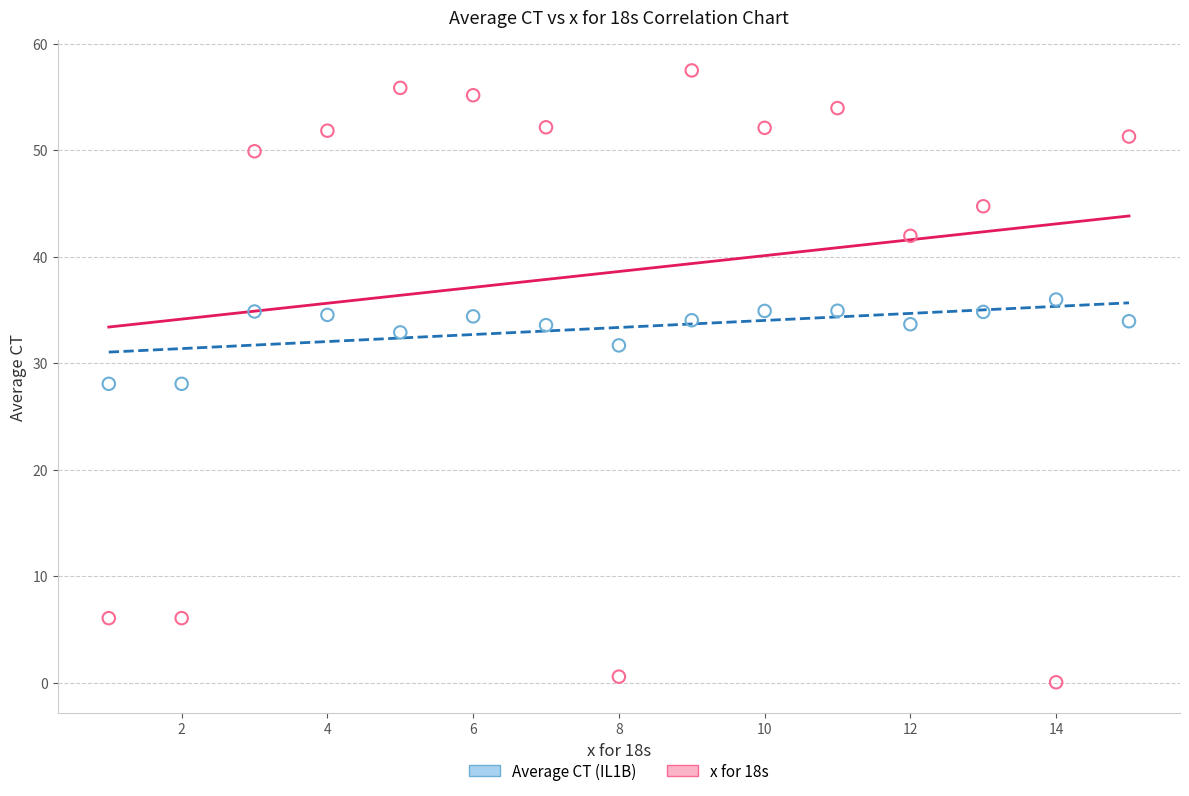

Which series reaches the minimum Y coordinate?

x for 18s